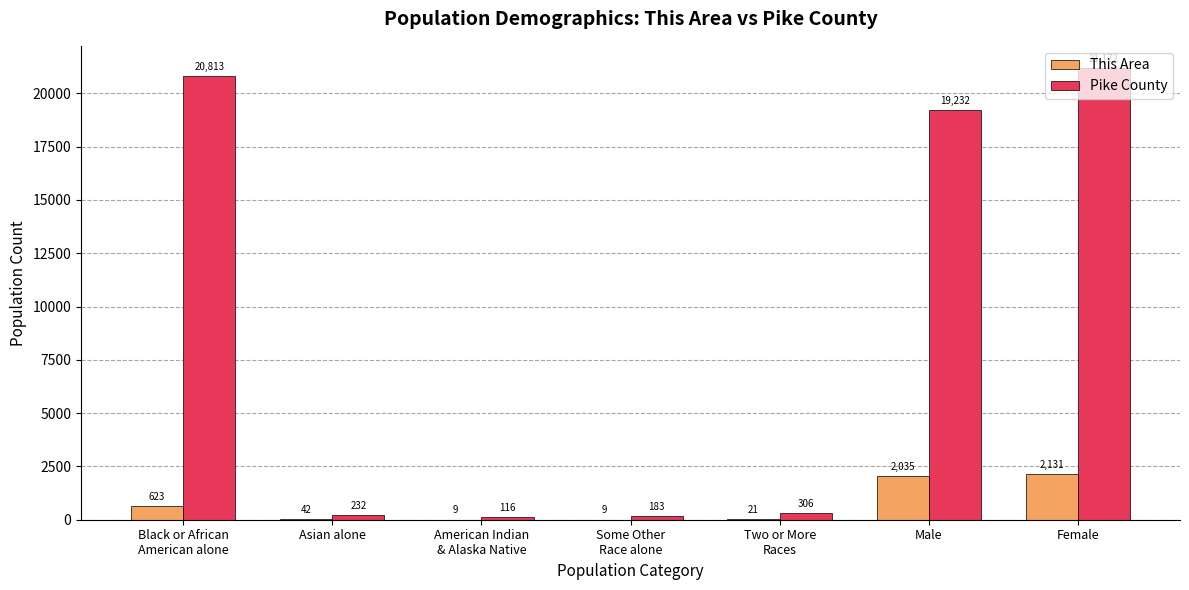

Which series changed the most between Asian alone and Female?

Pike County